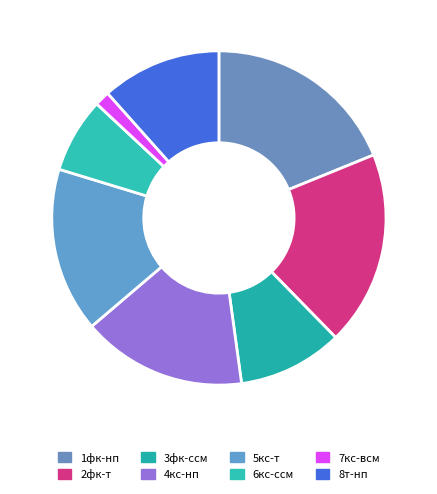

Which category has the biggest portion of the pie?

1фк-нп